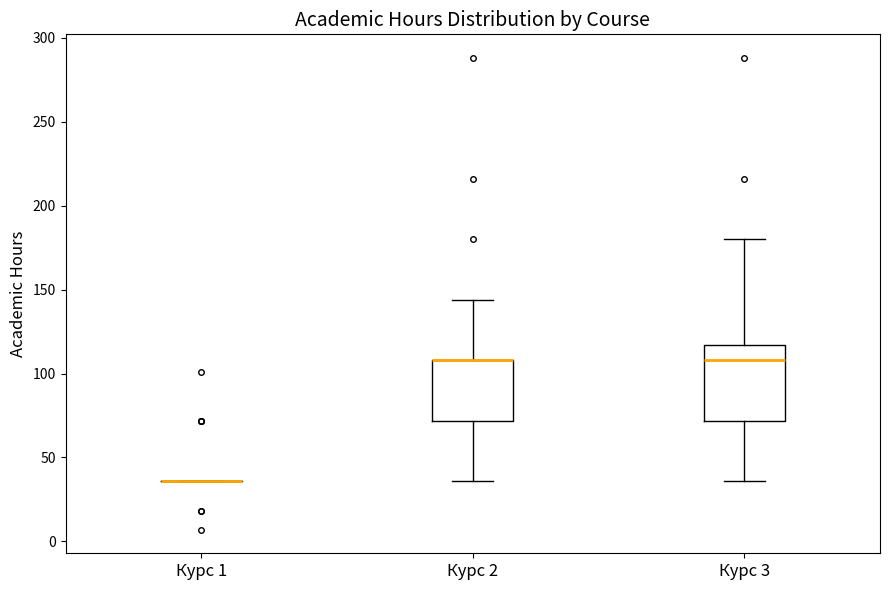

Which box is the tallest, from its lower edge to its upper edge?

Курс 3